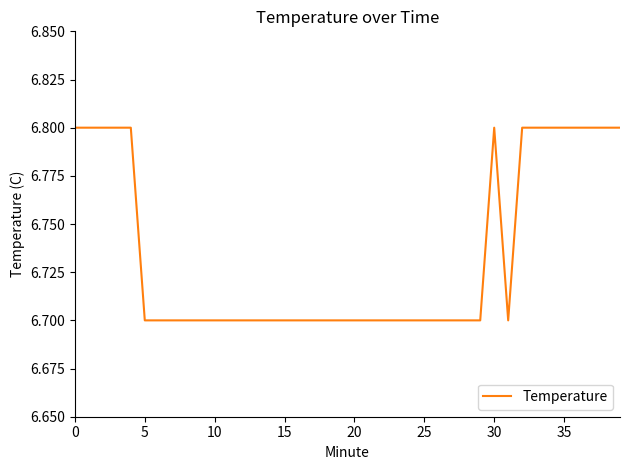

What is the smallest value displayed?

6.7